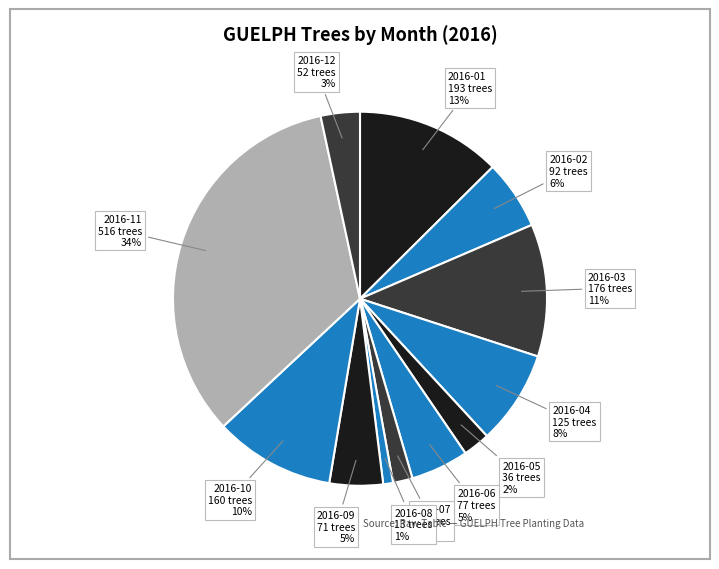

How many segments does this pie chart have?

12